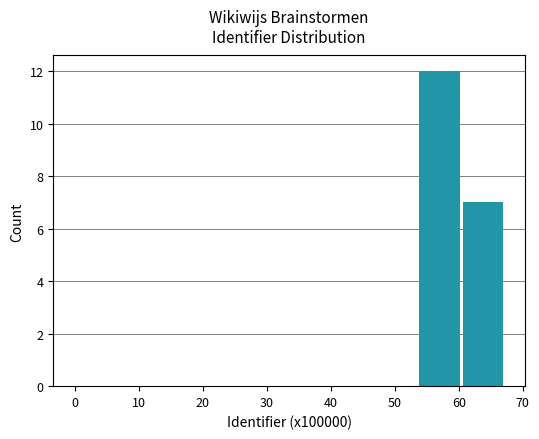

What is the sum of all values?

19